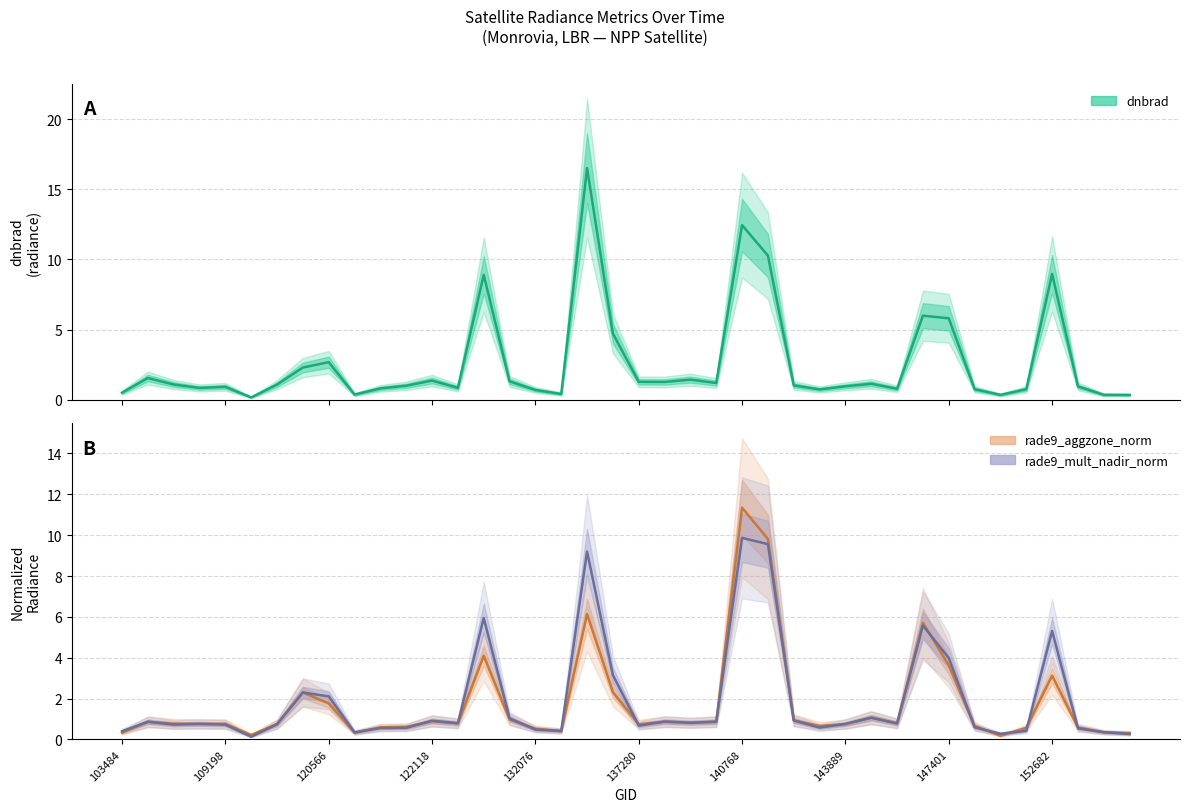

Where is dnbrad nearest to the value 8?

14